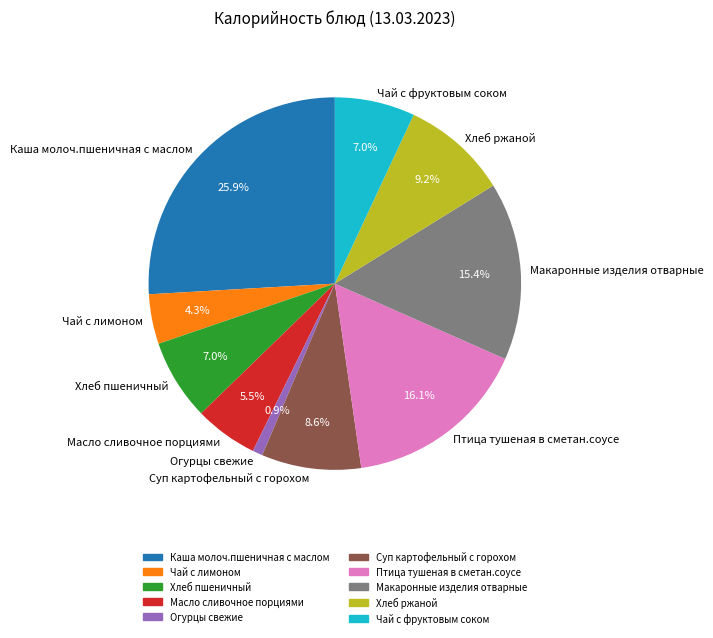

How many segments does this pie chart have?

10